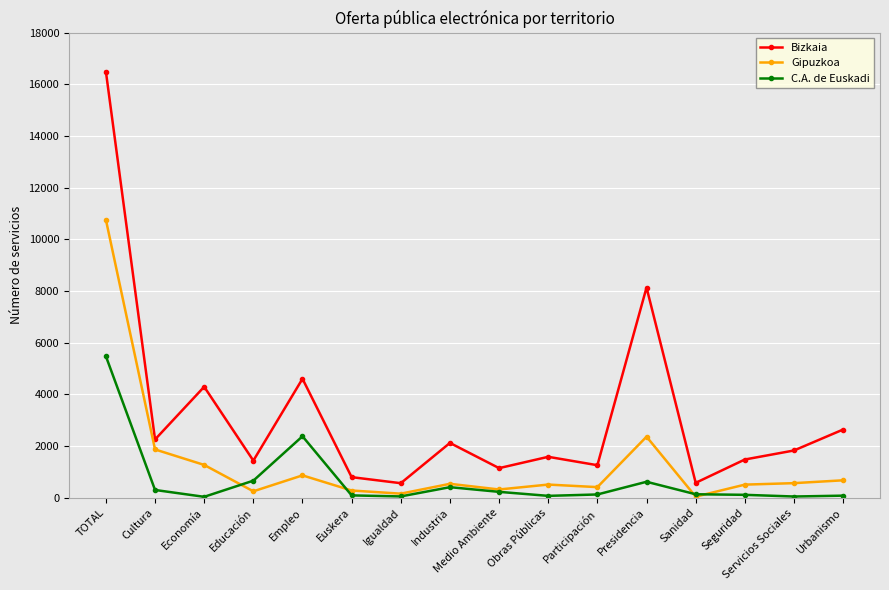

Which series has the largest total across all categories?

Bizkaia